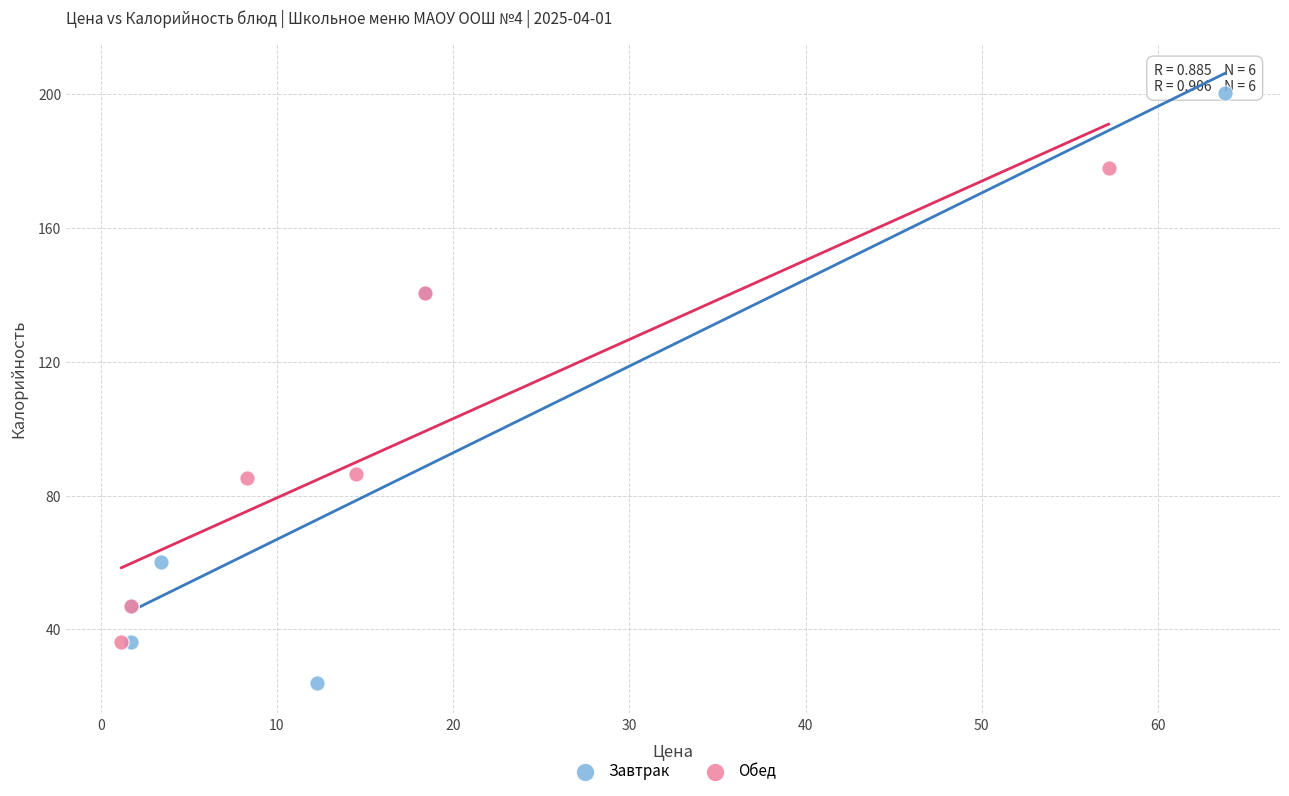

Which series has the widest spread of Y values?

Завтрак